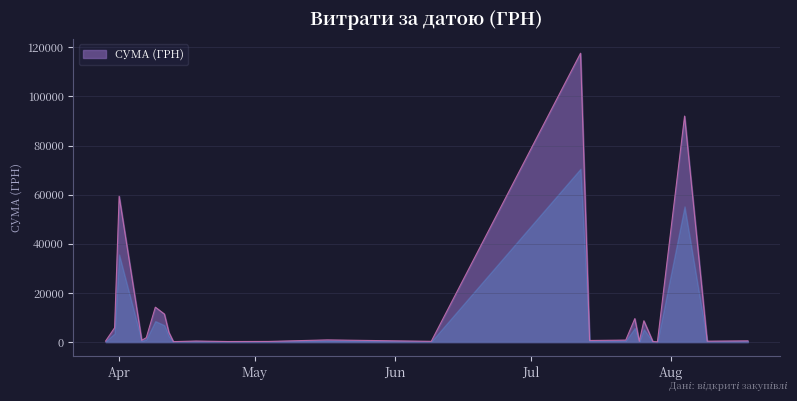

What is the greatest value displayed?

117568.8